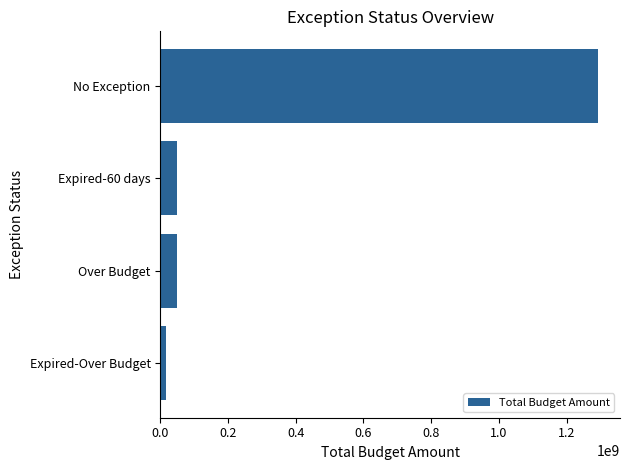

Count the number of categories in the chart.

4